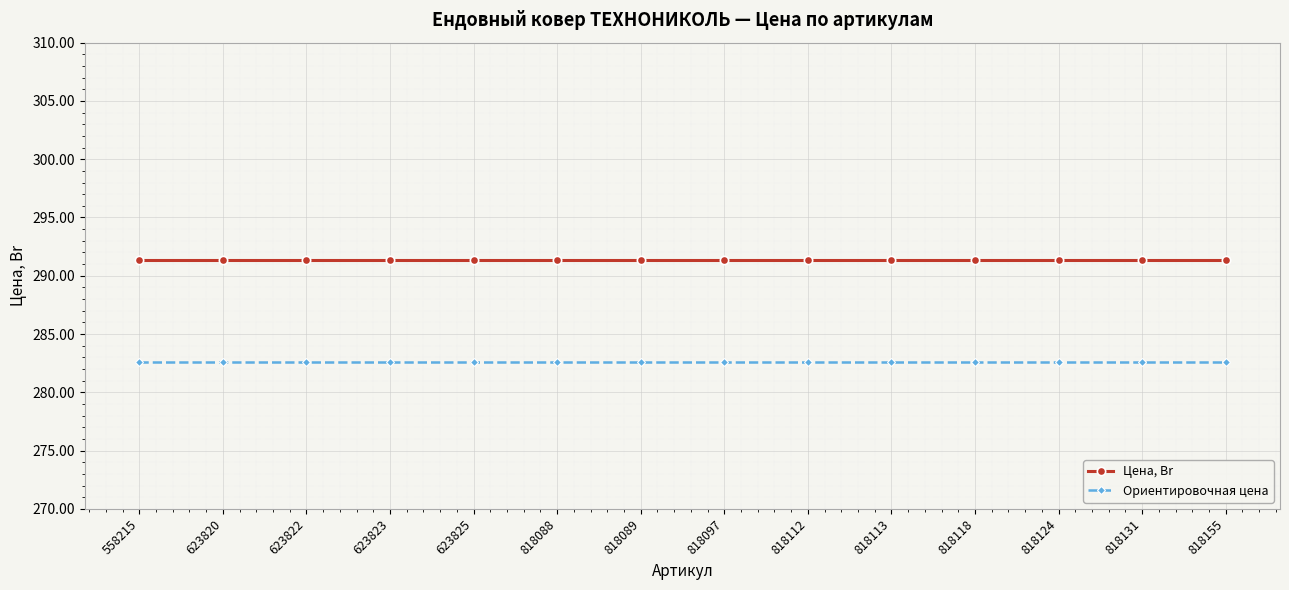

Which series has the largest total across all categories?

Цена, Br